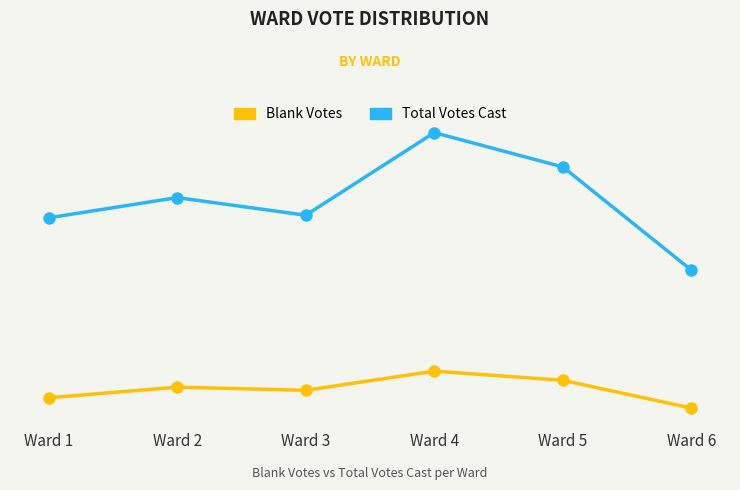

Where is the first local maximum for Blank Votes?

Ward 2